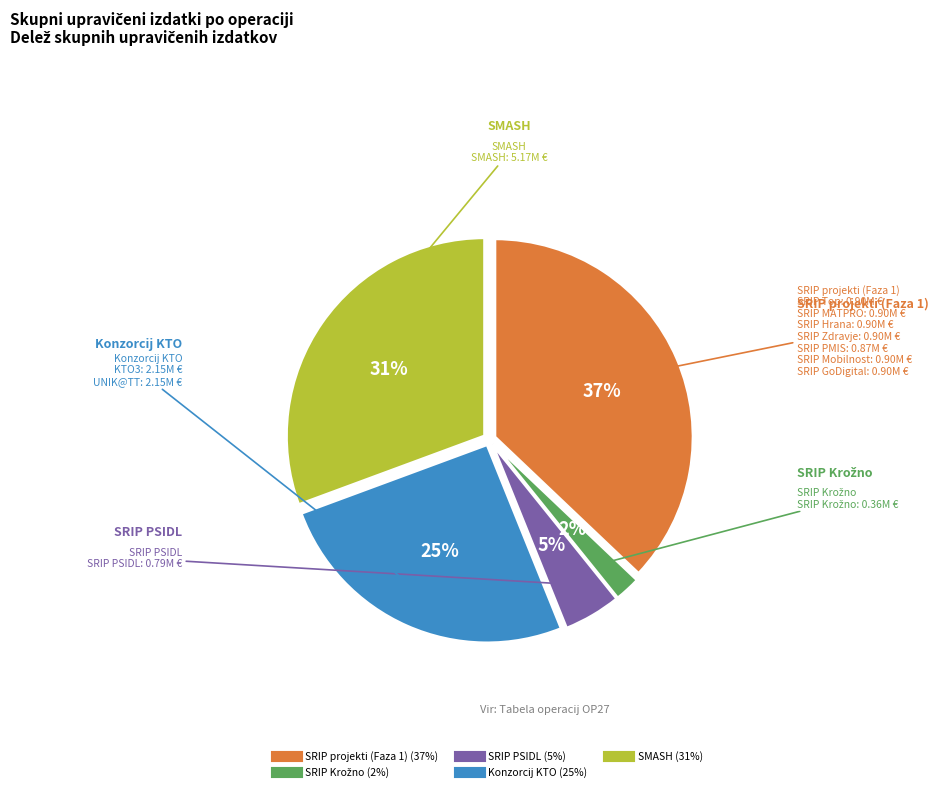

To the nearest percent, what is the average slice percentage?

20%